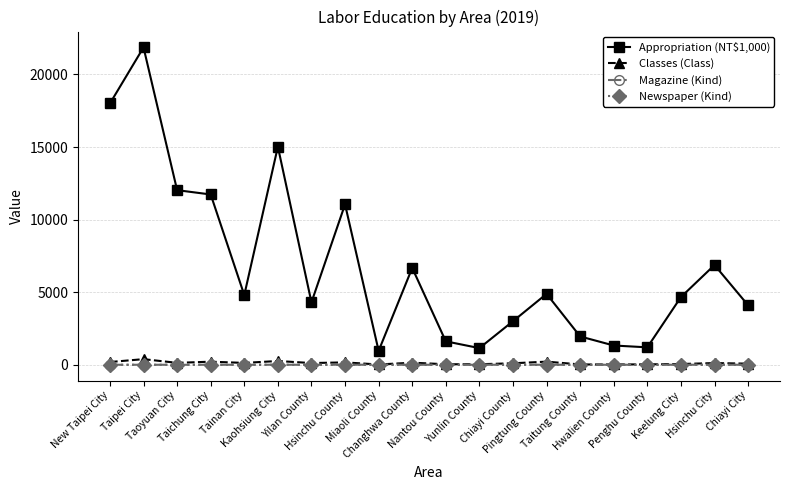

Which series has the largest range (max minus min)?

Appropriation (NT$1,000)